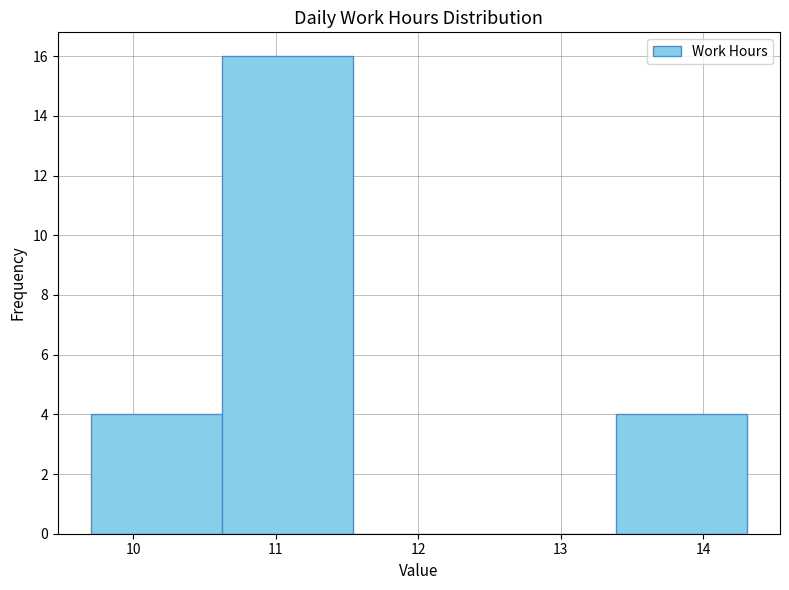

Over which range of the x-axis is the bar tallest?

10.6 to 11.5